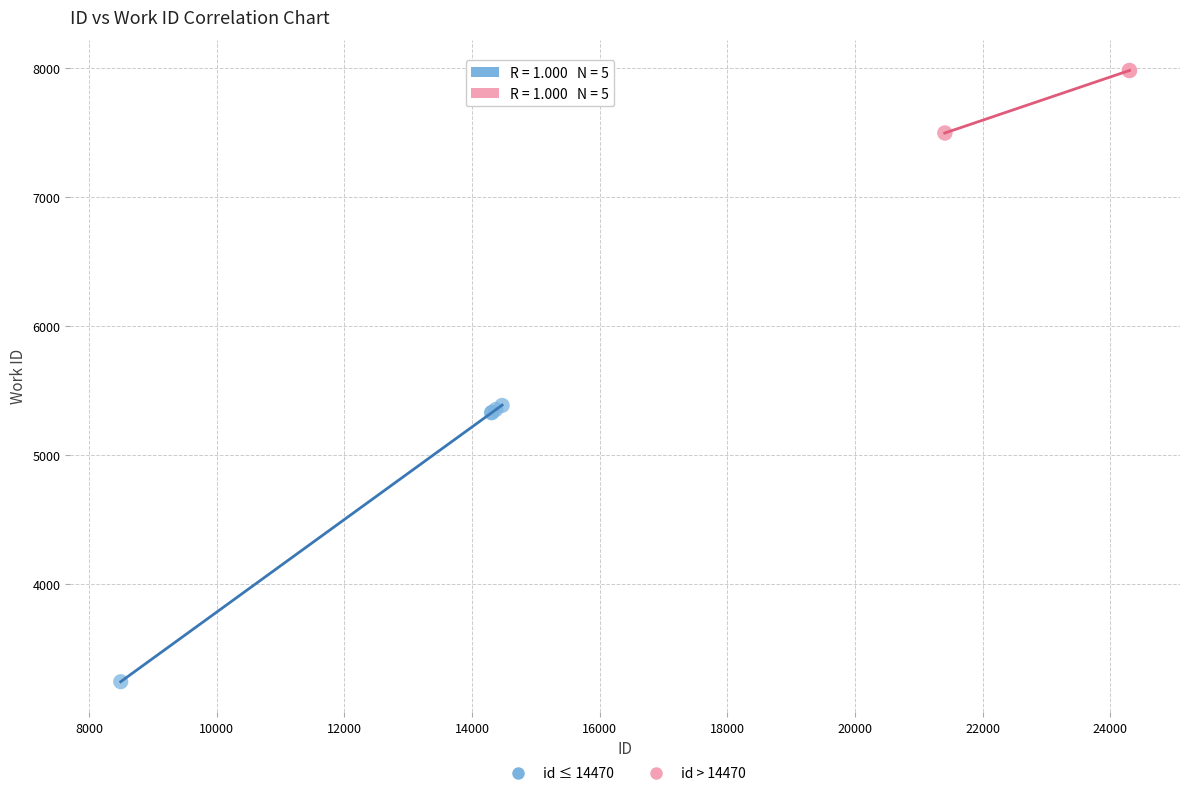

Which series has the largest Y range (max minus min)?

id ≤ 14470